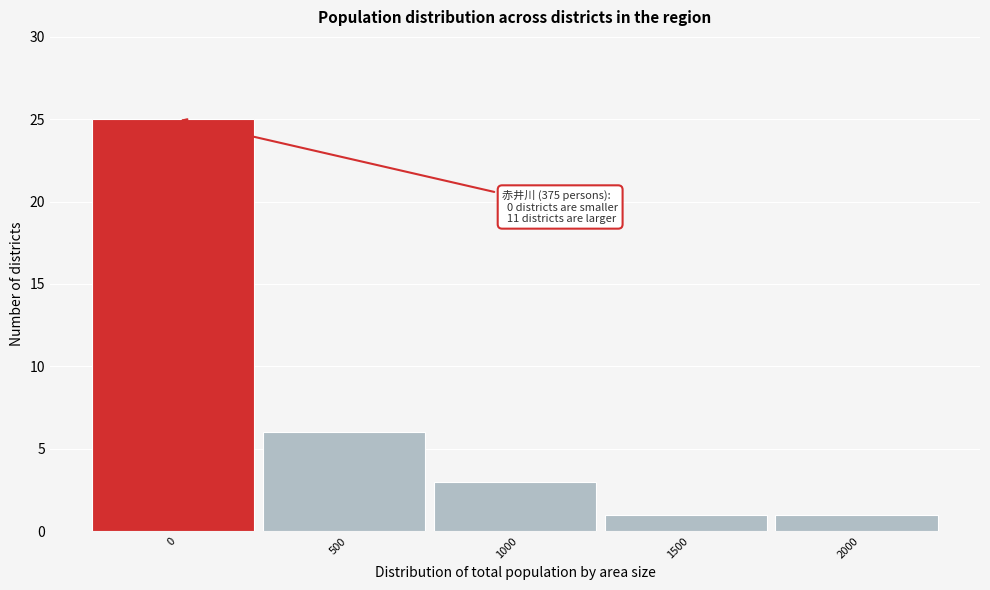

Reading left to right, list all the values displayed in this chart.

0=25	500=6	1000=3	1500=1	2000=1